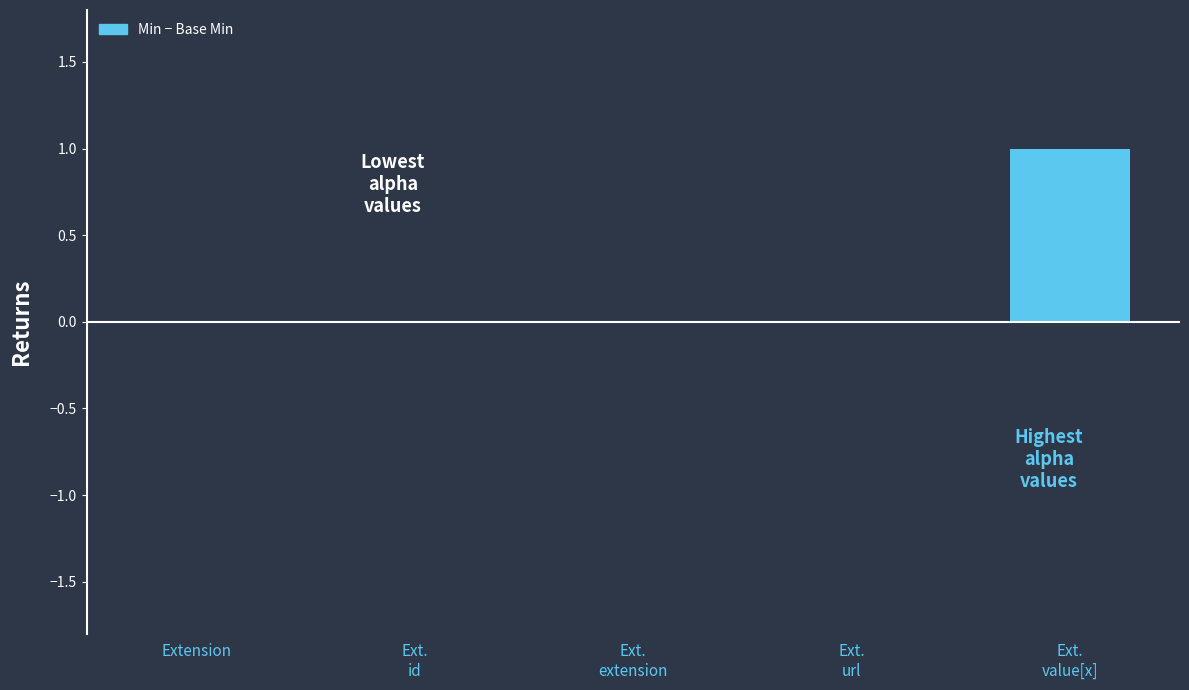

Reading left to right, what are all the values shown in this chart?

0	0	0	0	1